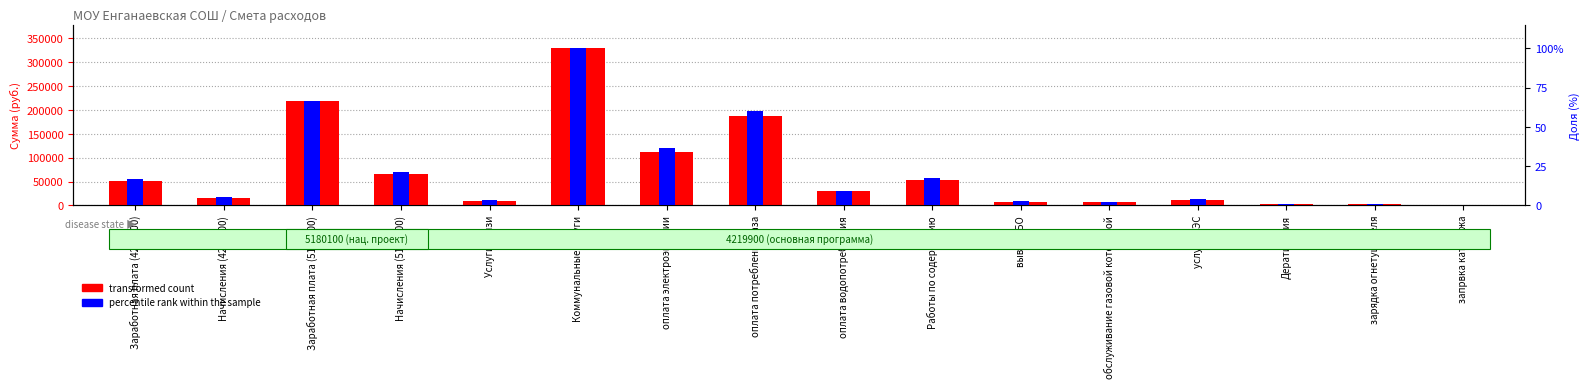

Reading left to right, what are all the values shown in this chart?

transformed count: 51960.3	15692.0	218445.5	65970.5	10000.0	328654.3	112626.7	186307.6	29720.0	53000.0	8000.0	7400.0	12000.0	2600.0	2000.0	1000.0
percentile rank within the sample: 54775.7	17528.2	219102.9	70112.9	10955.1	328654.3	120506.6	197192.6	30674.4	56966.7	8764.1	8106.8	13146.2	2848.3	2191.0	1095.5